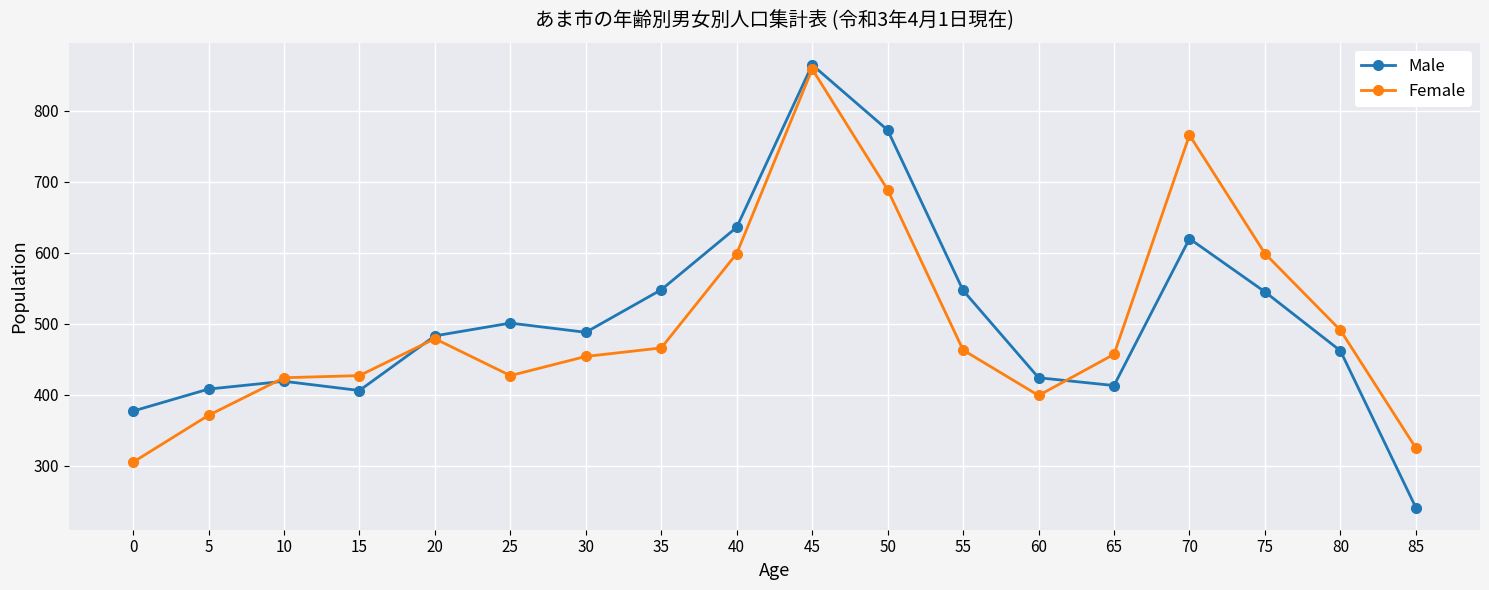

At which label does Male reach its peak?

45